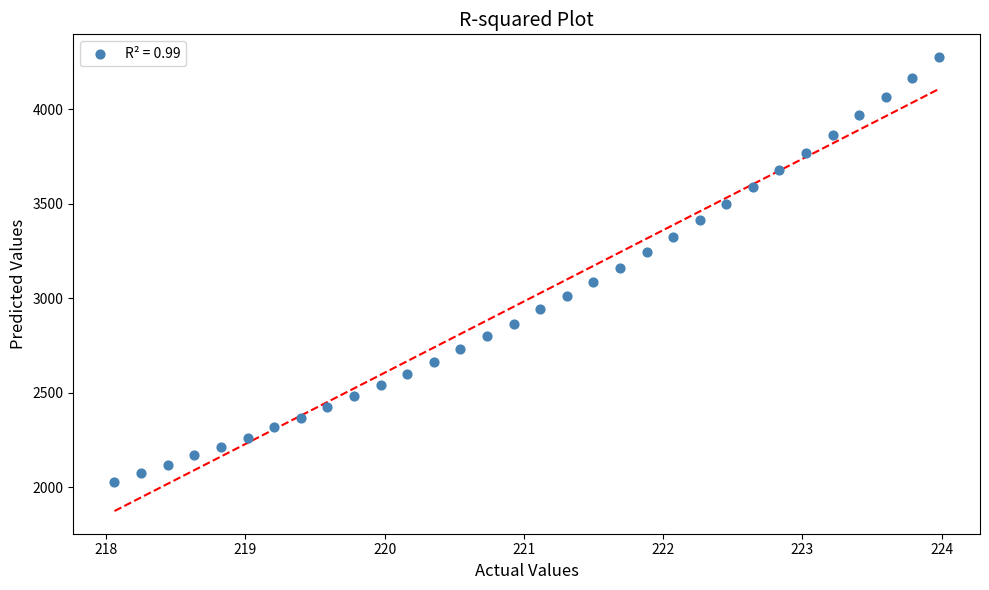

What is the range of X values (max minus min)?

5.9